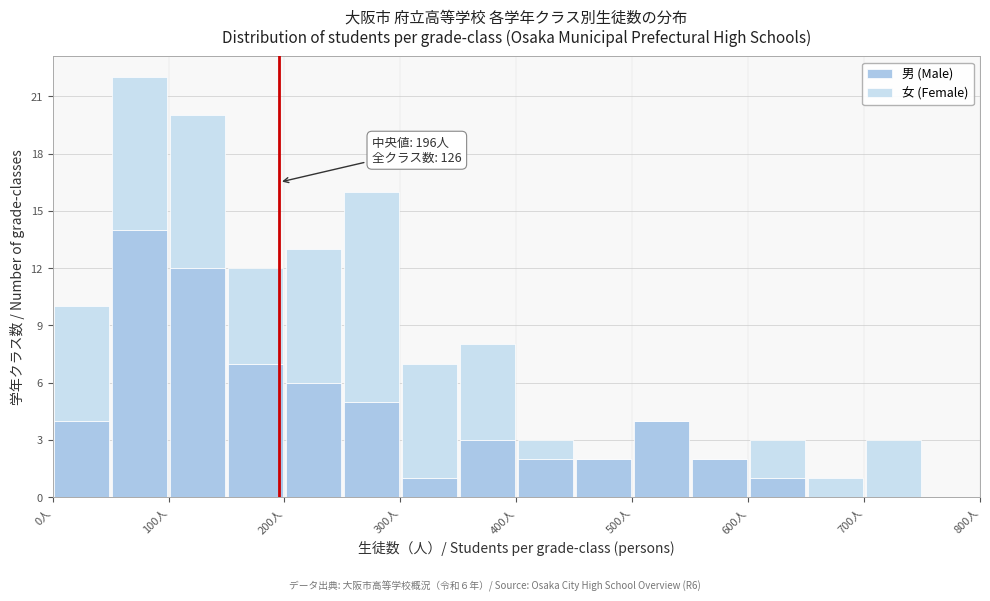

Which range on the x-axis has the tallest stacked bar (by total height)?

50 to 100